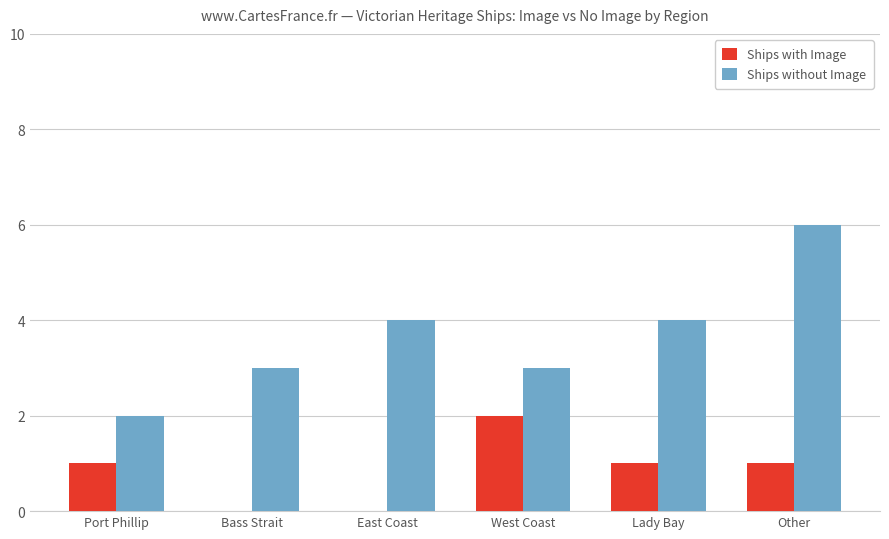

What is the sum of the Ships with Image values at Bass Strait and West Coast?

2